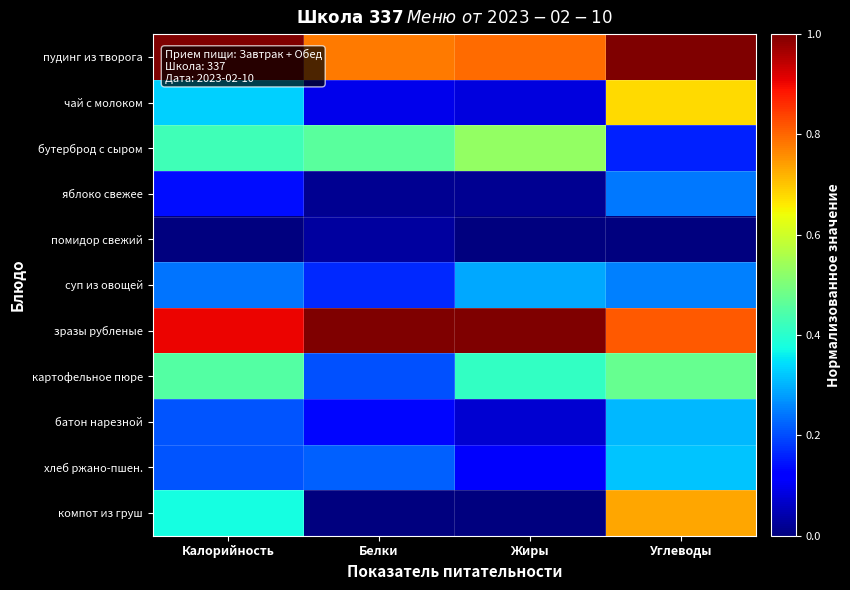

Which series changed the most between Калорийность and Жиры?

компот из груш